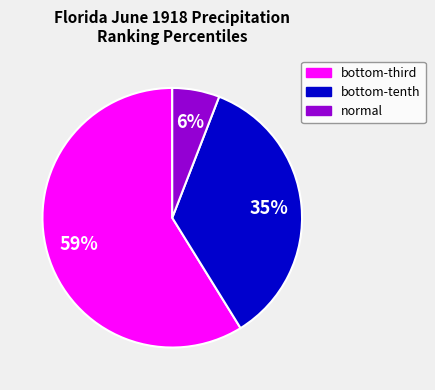

Does any single category account for the majority?

Yes